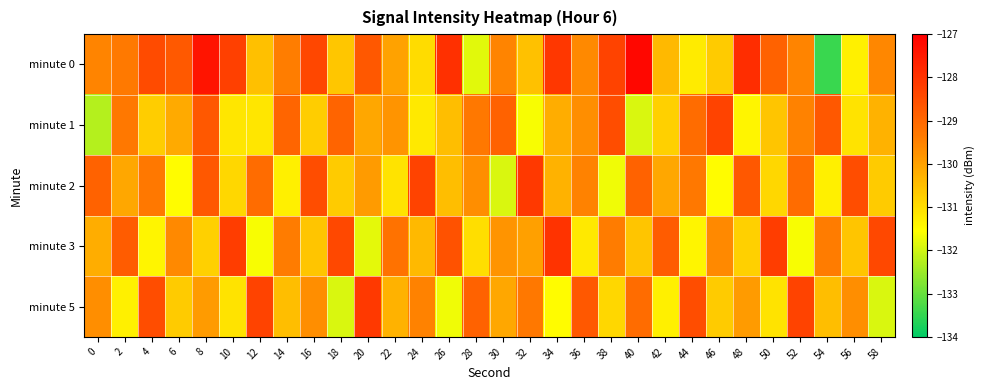

Which category has the lowest value across all series?

54